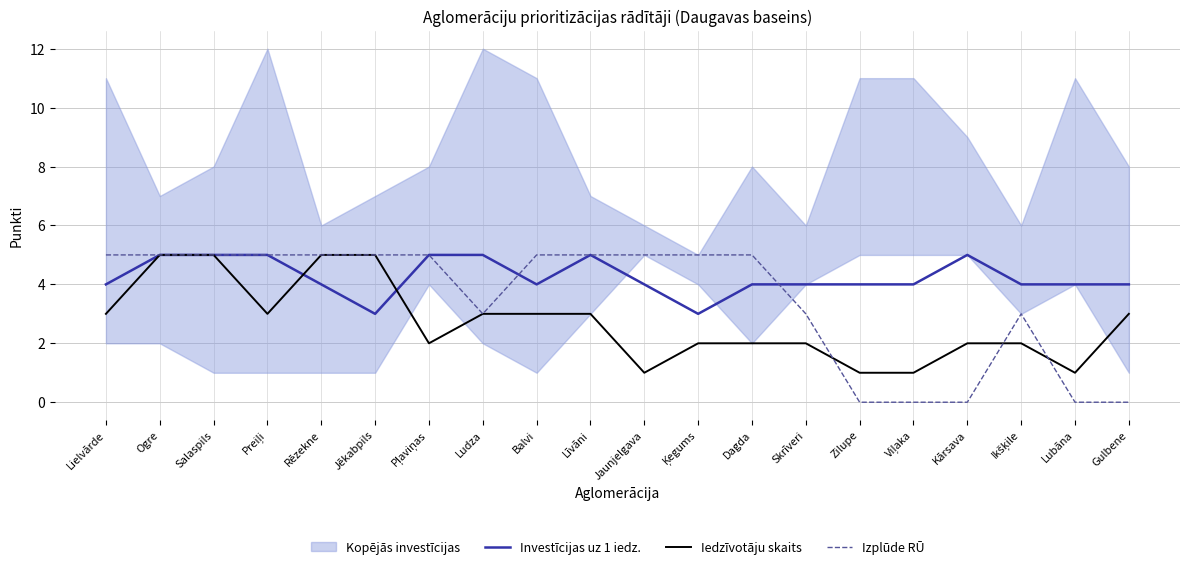

How many intersections are there between Iedzīvotāju skaits and Investīcijas uz 1 iedz.?

2